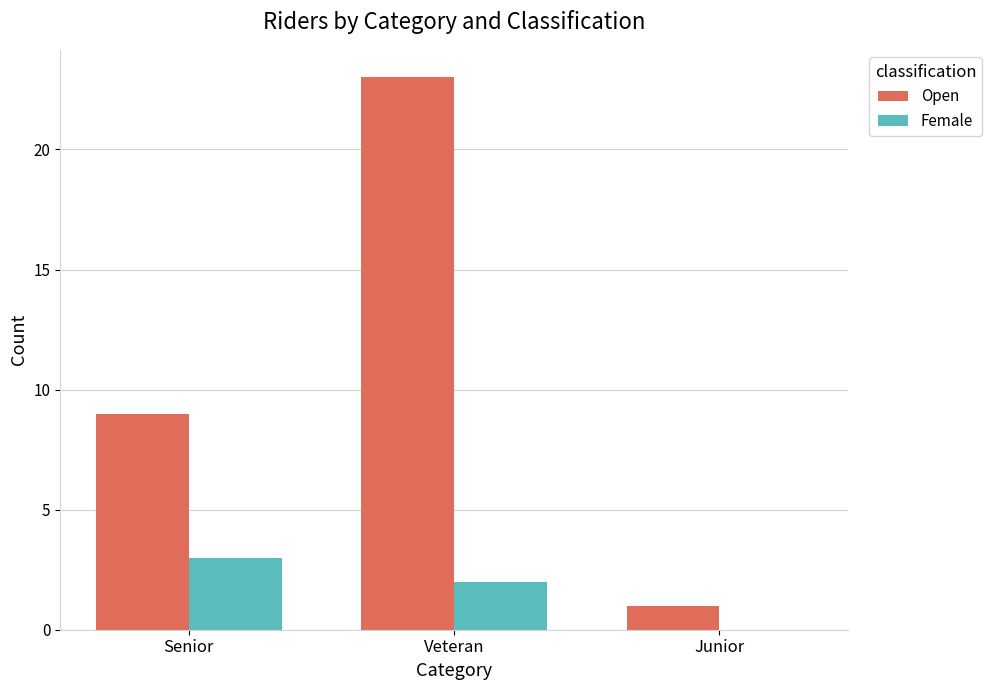

At which label does Open reach its peak?

Veteran